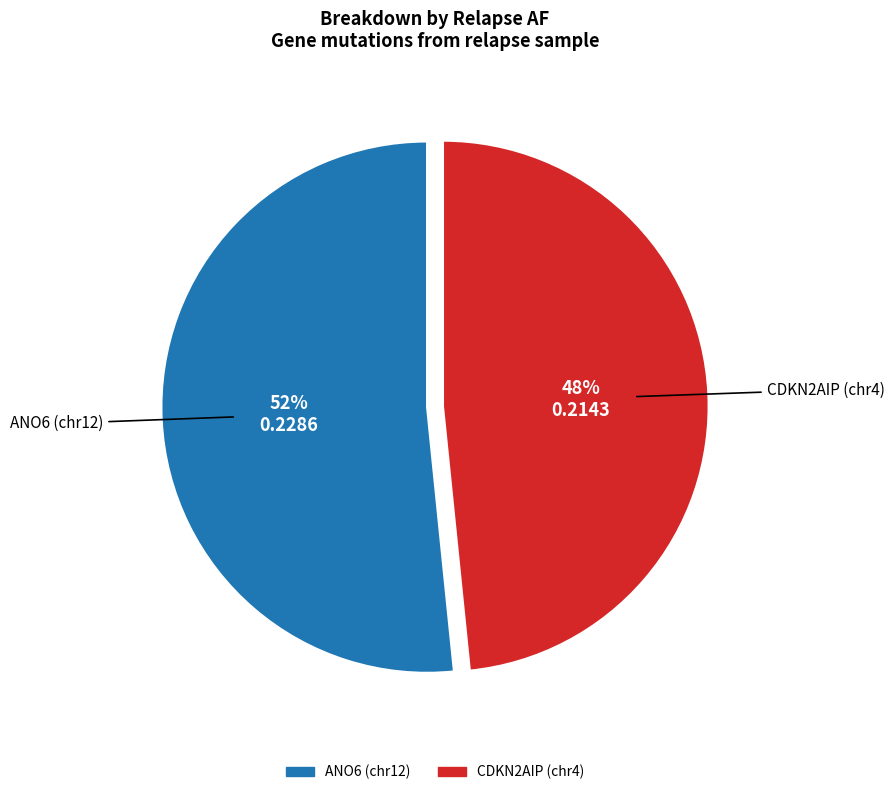

To the nearest percent, what is the average slice percentage?

50%